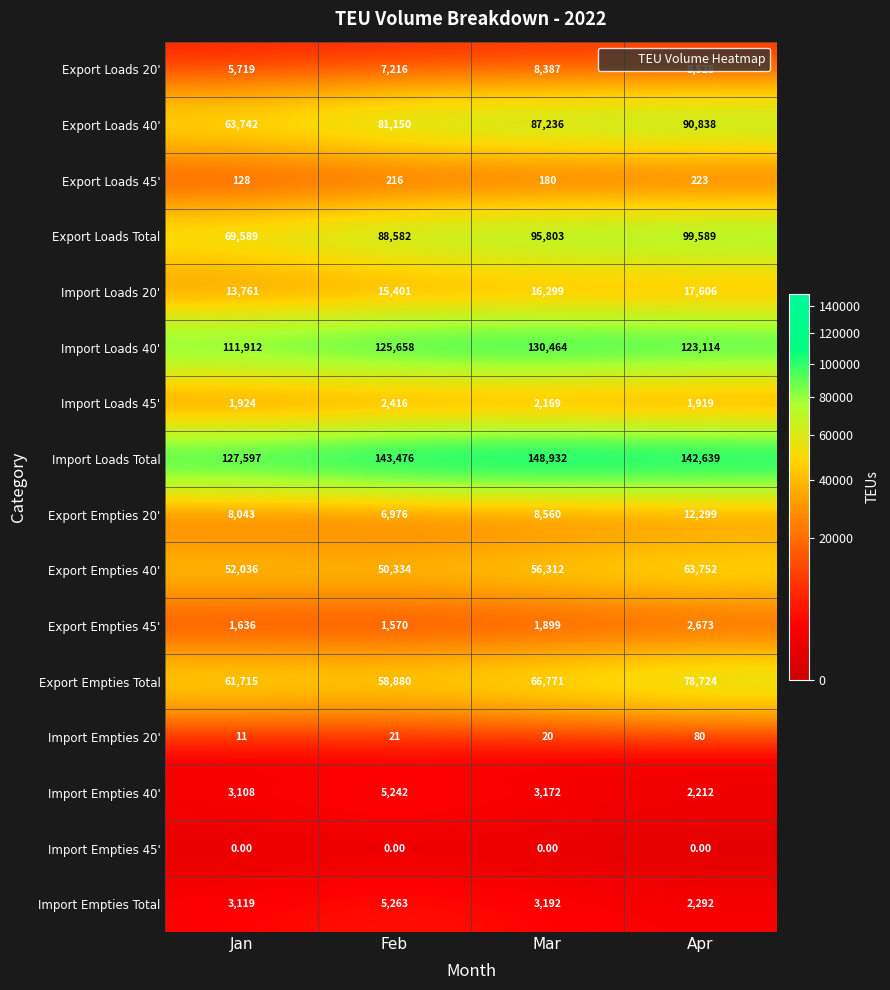

Rank the series at Mar from lowest to highest value.

Import Empties 45', Import Empties 20', Export Loads 45', Export Empties 45', Import Loads 45', Import Empties 40', Import Empties Total, Export Loads 20', Export Empties 20', Import Loads 20', Export Empties 40', Export Empties Total, Export Loads 40', Export Loads Total, Import Loads 40', Import Loads Total